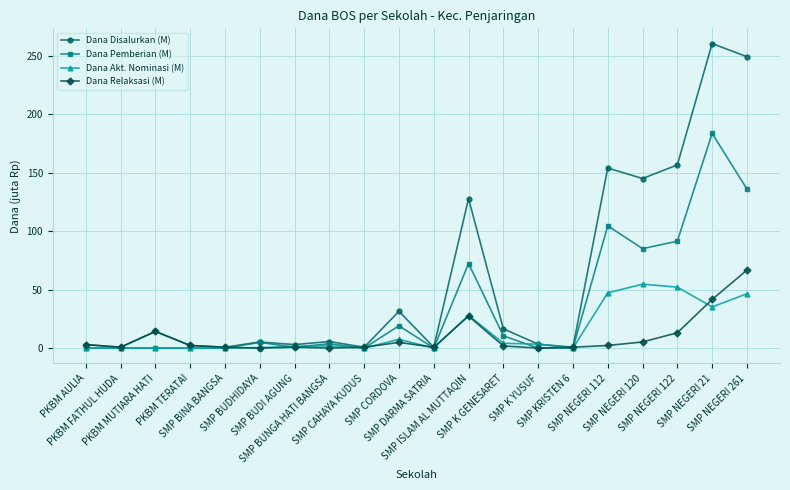

Which series has the largest range (max minus min)?

Dana Disalurkan (M)